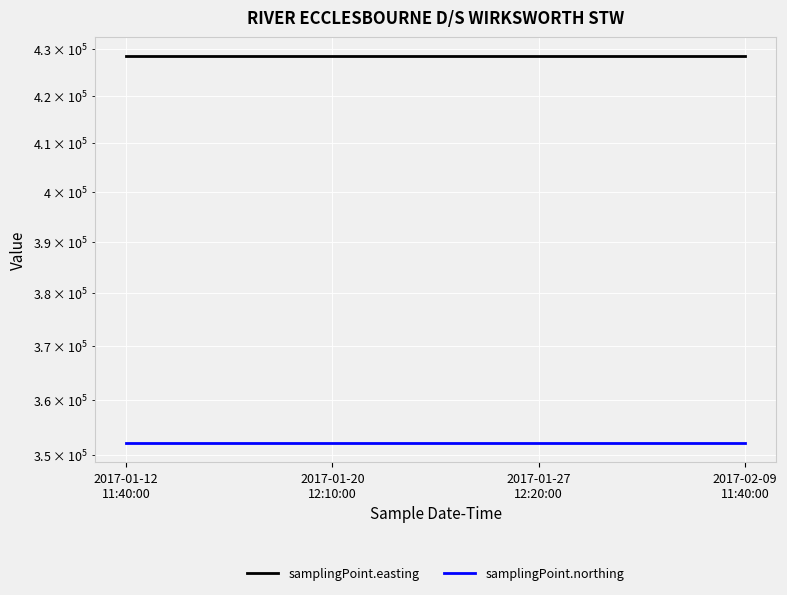

How many lines are shown in the chart?

2